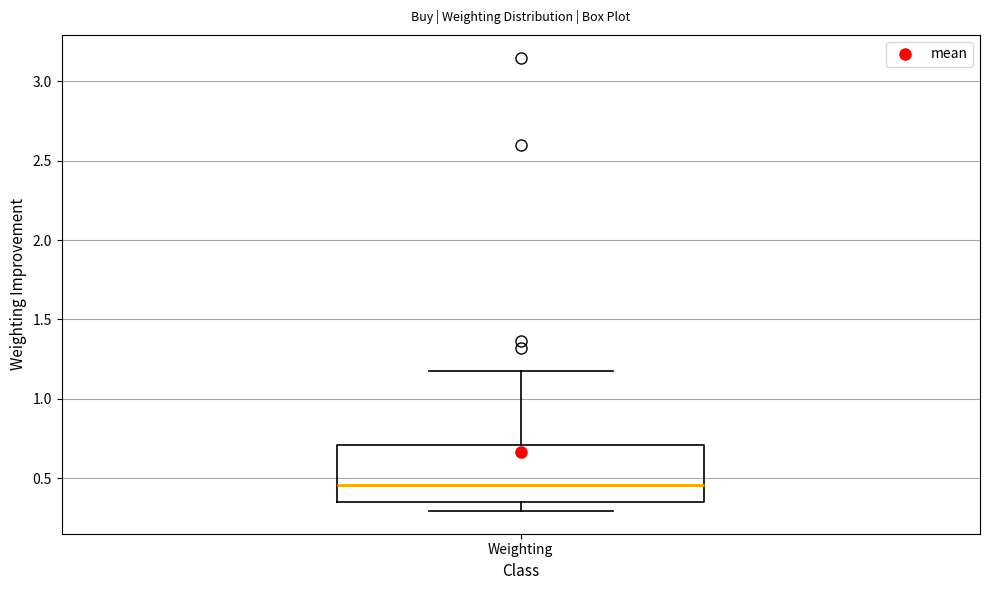

Transcribe this box plot: give where the median line is, the range the box spans, and where the two whiskers end, as read against the y-axis. The values are not printed on the chart, so give them approximately, as read against the axis.

median 0.45, box 0.35 to 0.70, whiskers 0.30 to 1.20